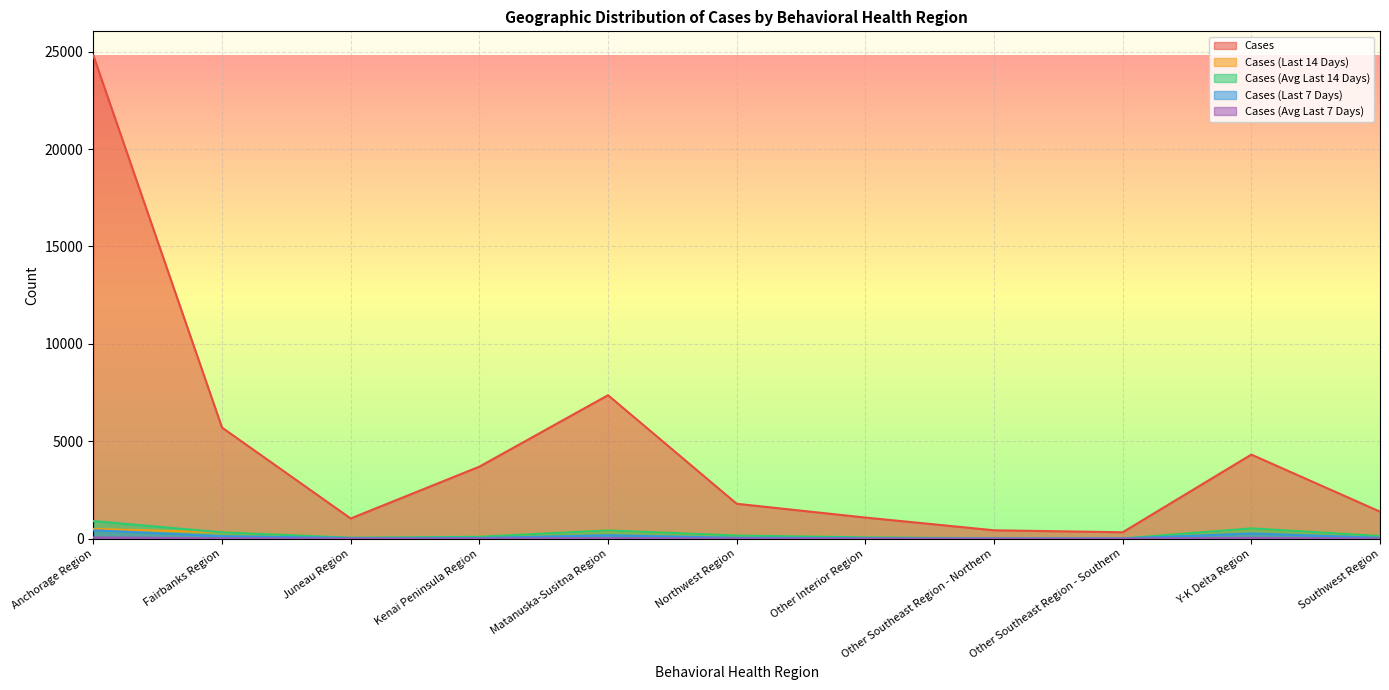

How many lines are shown in the chart?

5